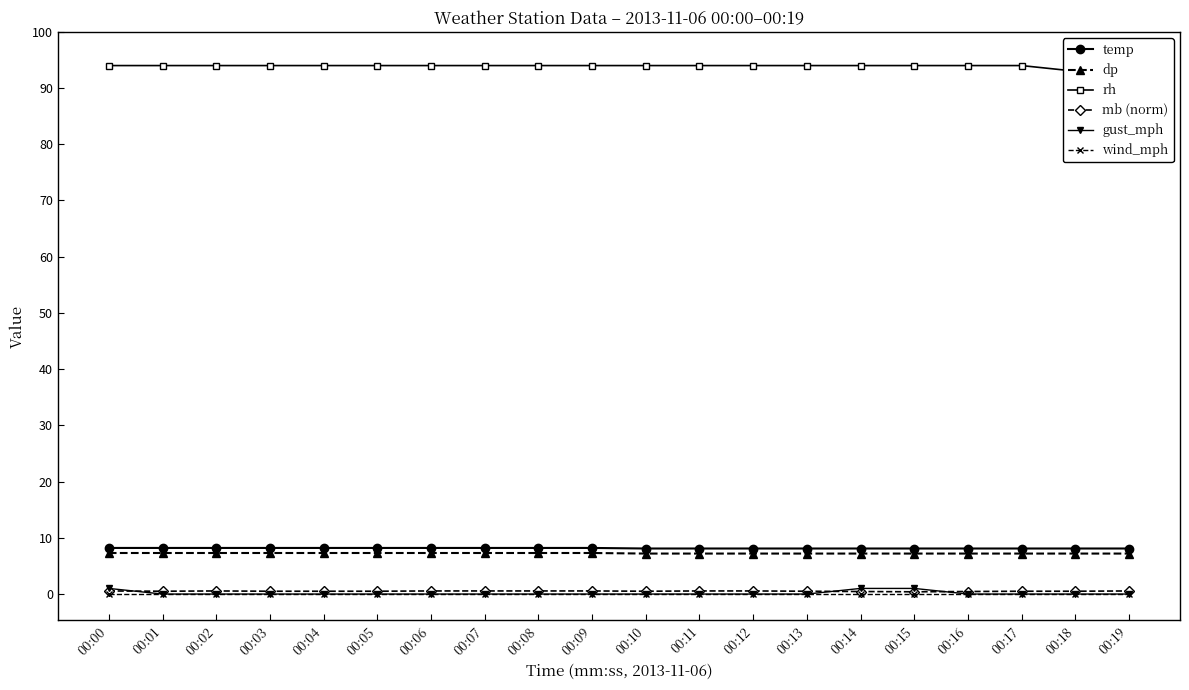

How many distinct data groups are displayed?

6